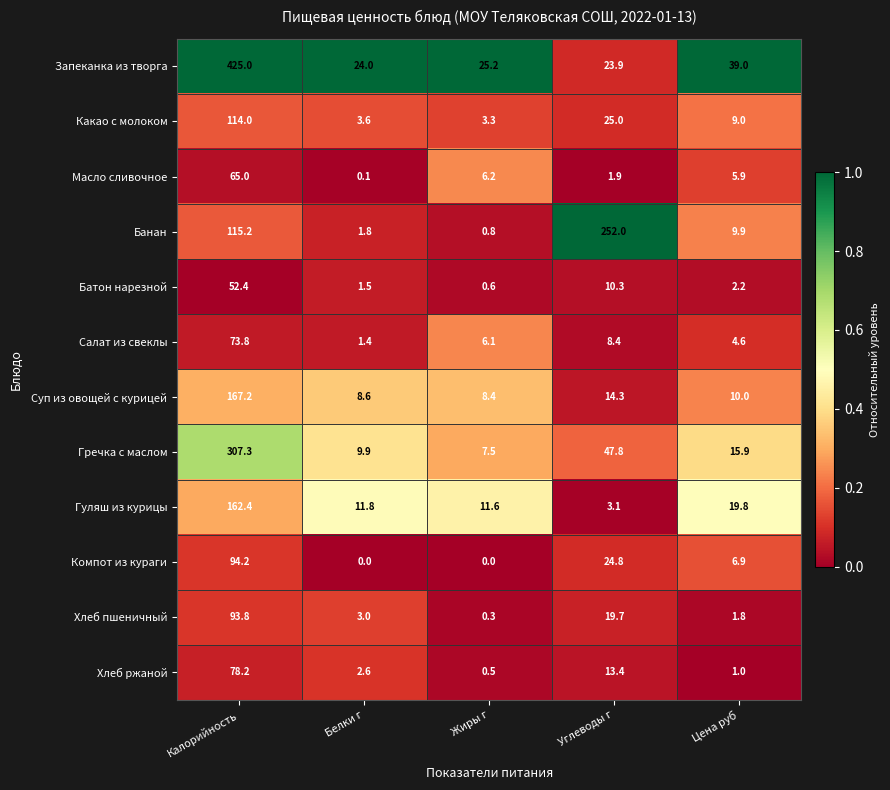

What is the difference between the highest and lowest values at Жиры г?

25.2